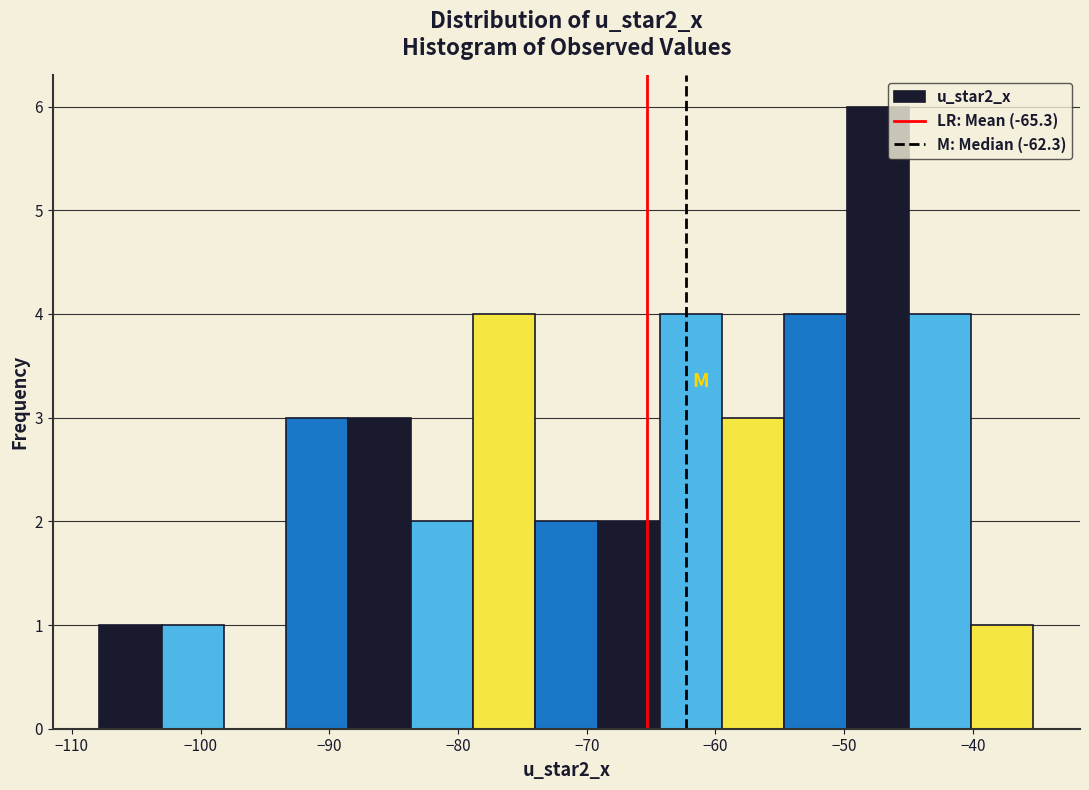

Reading left to right, list every bar in this chart as the range it spans on the x-axis followed by its height. Neither the bar edges nor the heights are printed on the chart, so give them approximately, as read against the axes.

-108 to -103: 1
-103 to -98: 1
-98 to -93: 0
-93 to -89: 3
-89 to -84: 3
-84 to -79: 2
-79 to -74: 4
-74 to -69: 2
-69 to -64: 2
-64 to -59: 4
-59 to -55: 3
-55 to -50: 4
-50 to -45: 6
-45 to -40: 4
-40 to -35: 1